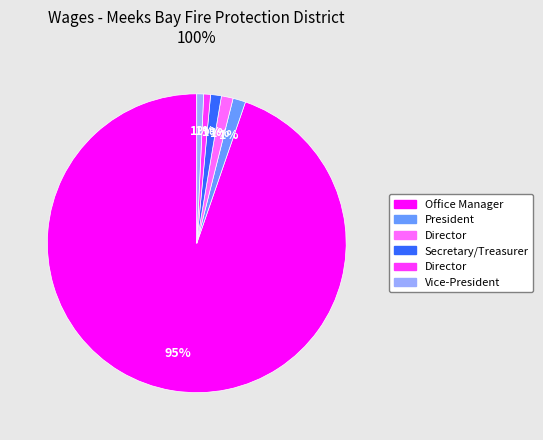

To the nearest percent, what is the average slice percentage?

17%